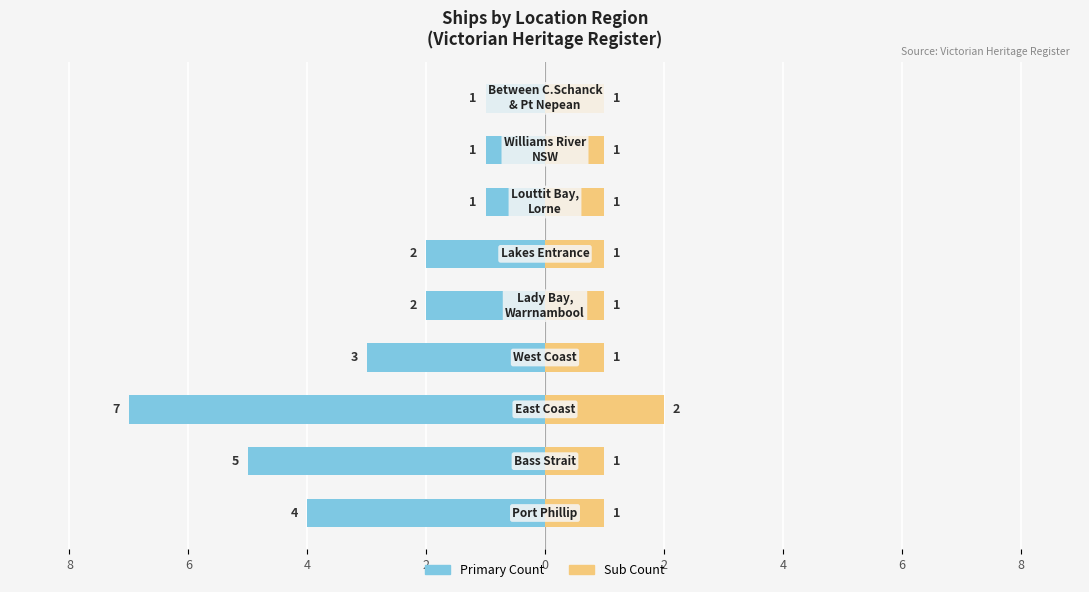

What is the label of the 8th bar from the right?

Bass Strait